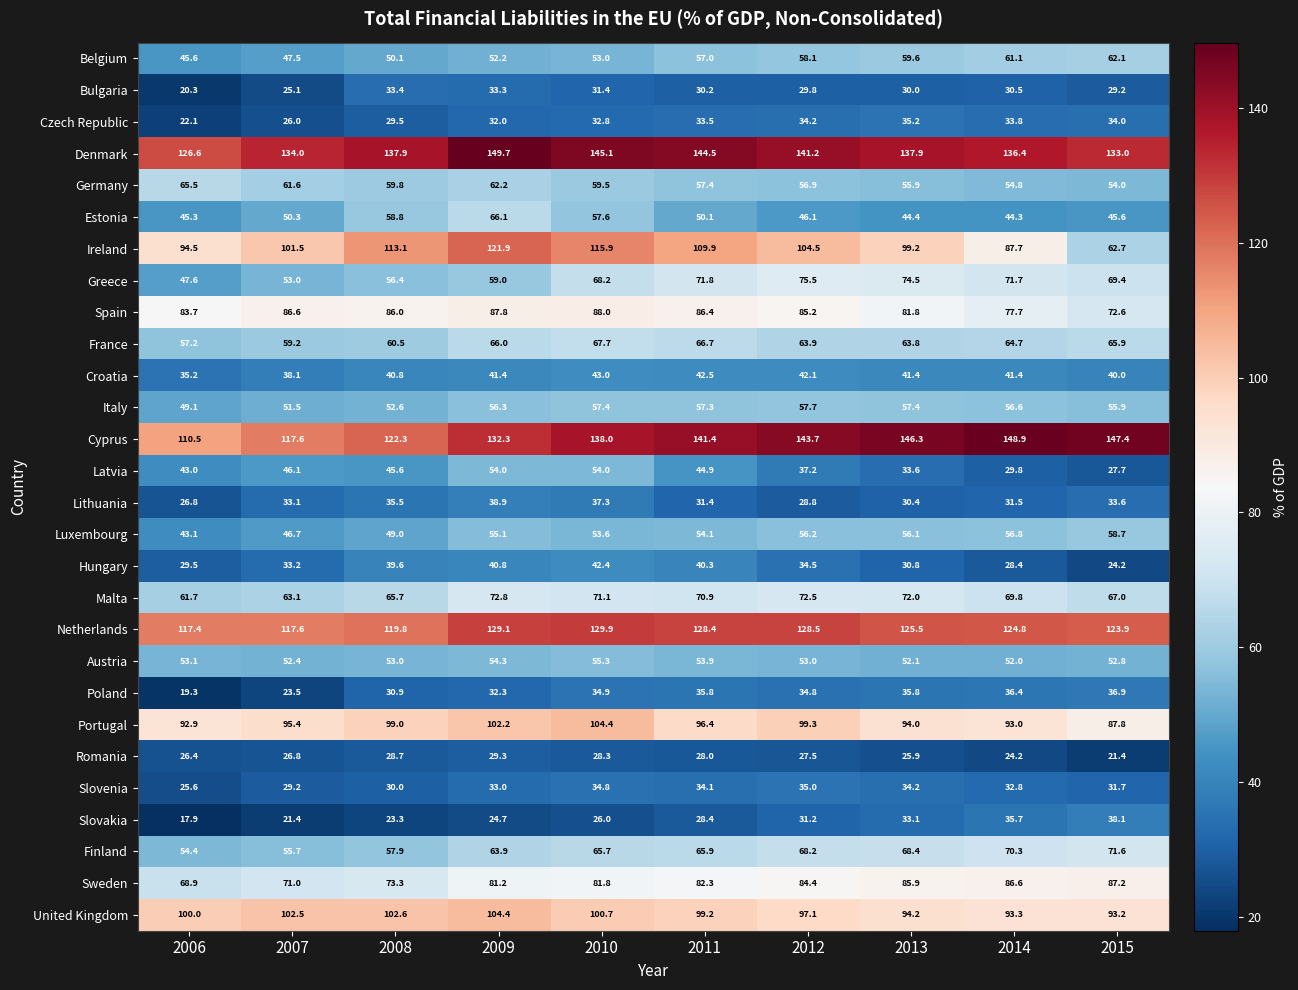

How many series are shown in this chart?

28